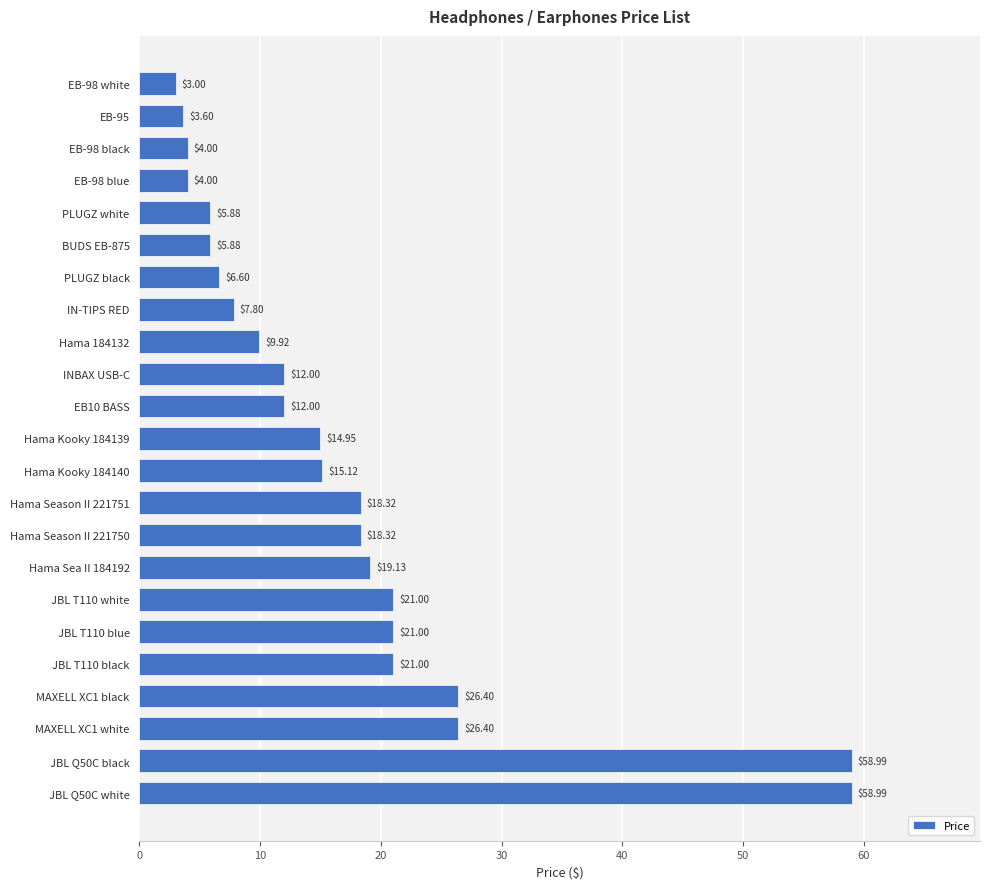

What is the difference between the maximum and second lowest values?

55.4